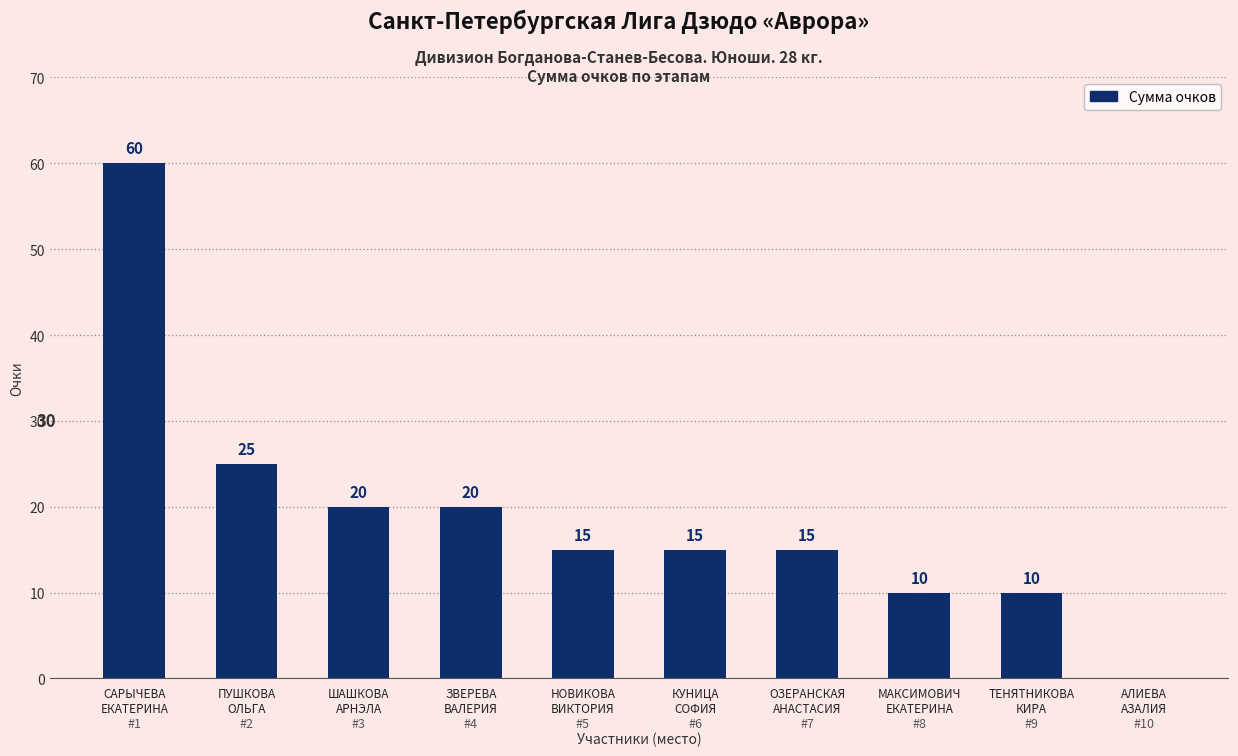

What is the ratio of the value at МАКСИМОВИЧ
ЕКАТЕРИНА to the value at САРЫЧЕВА
ЕКАТЕРИНА?

0.2